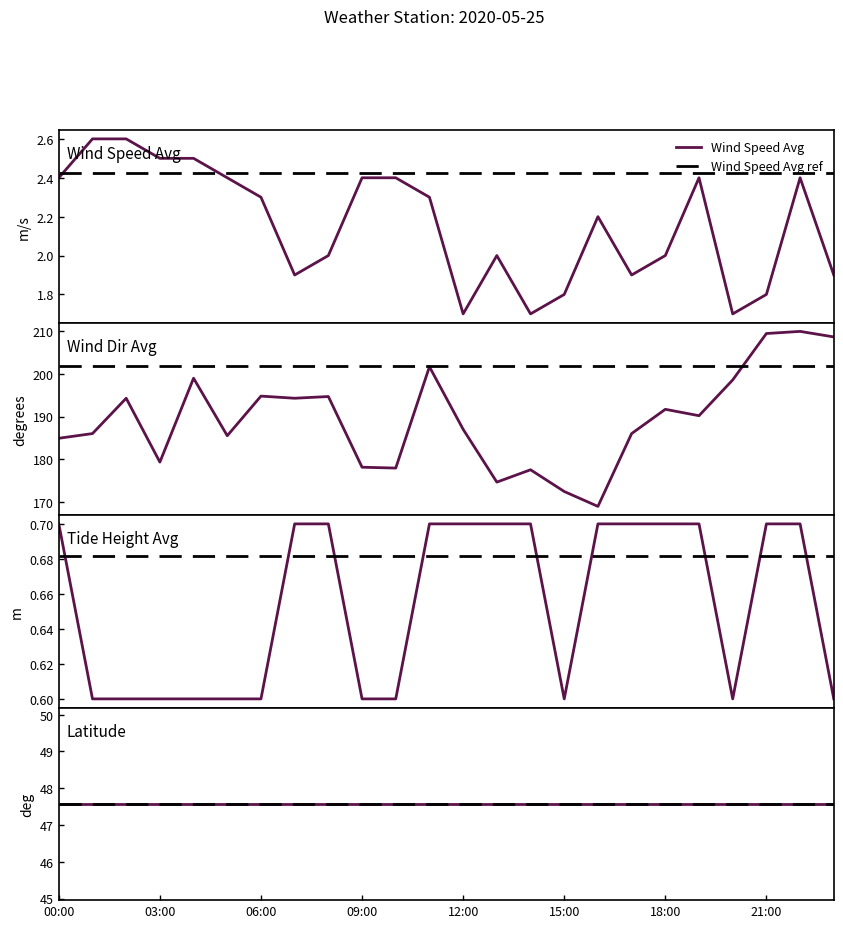

Which series has the largest range (max minus min)?

wind_dir_avg